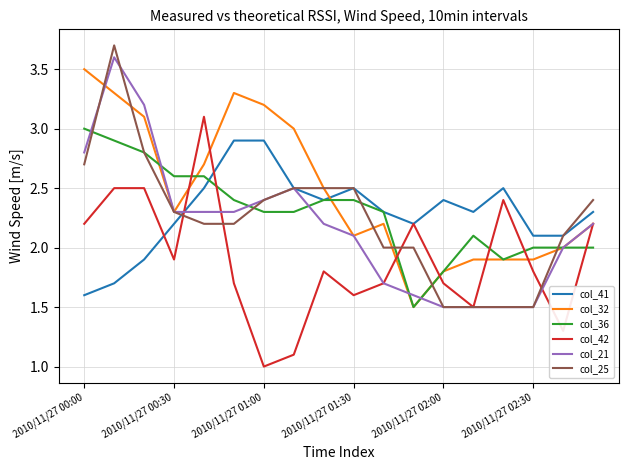

What is the lowest value of the col_36 series?

1.5